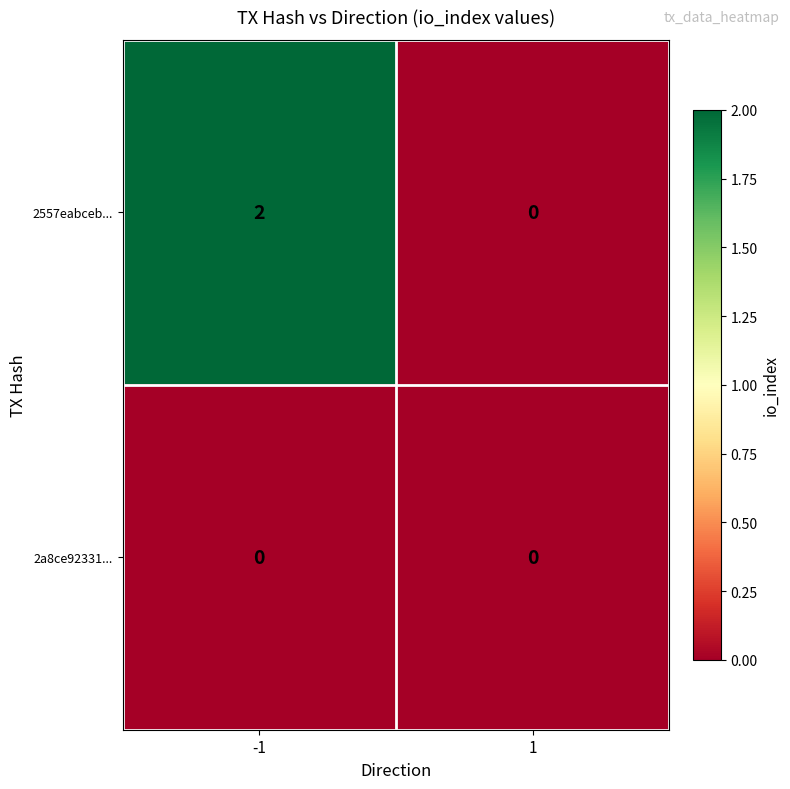

At which category is the sum across all series the highest?

-1